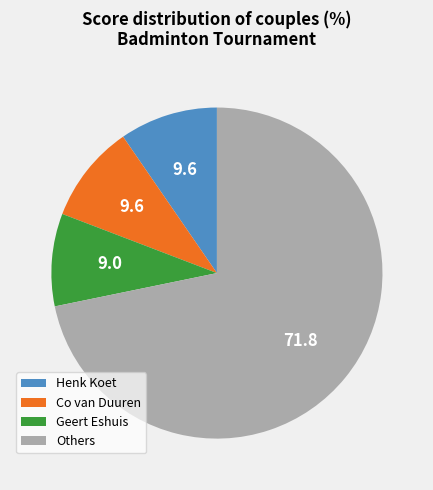

Which slice is the smallest?

Geert Eshuis